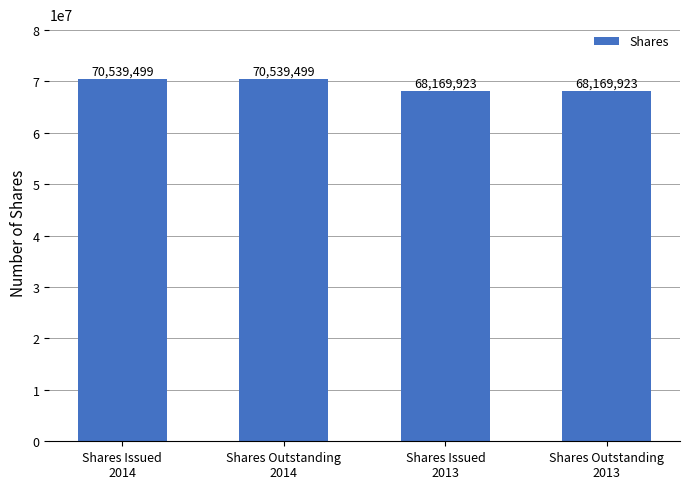

How many values are between 68169923 and 70539499?

4